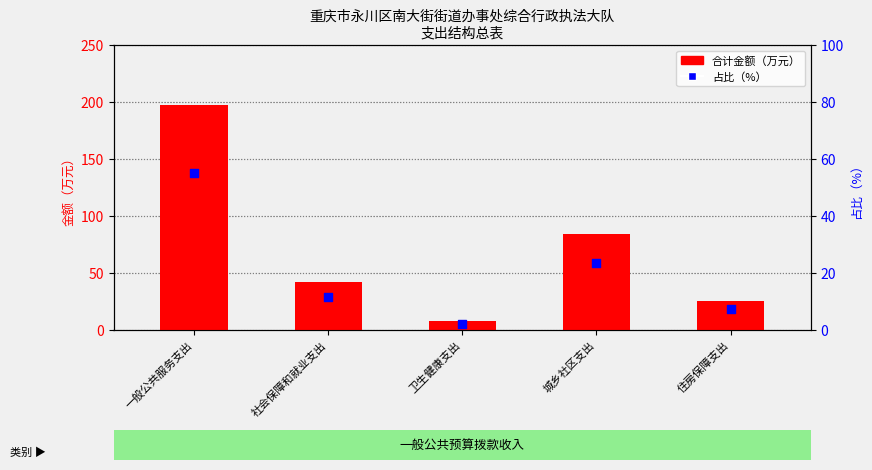

At how many categories does at least one series exceed 168?

1